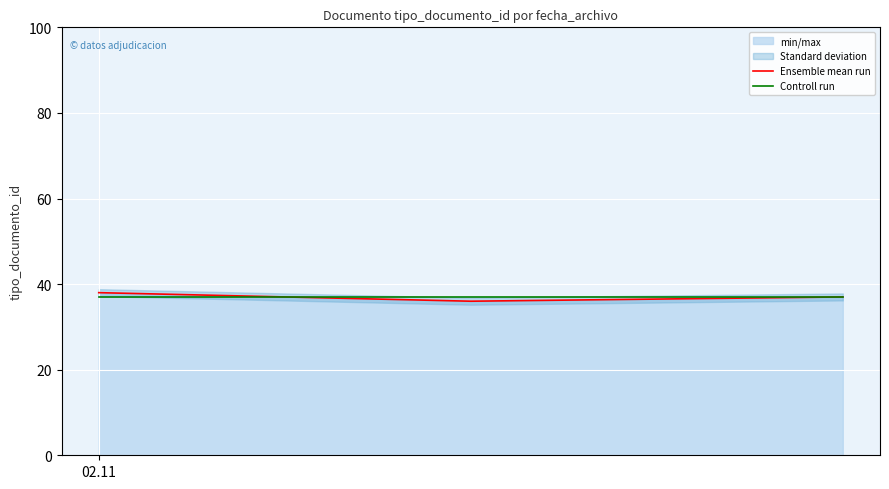

What is the maximum value for Ensemble mean run?

38